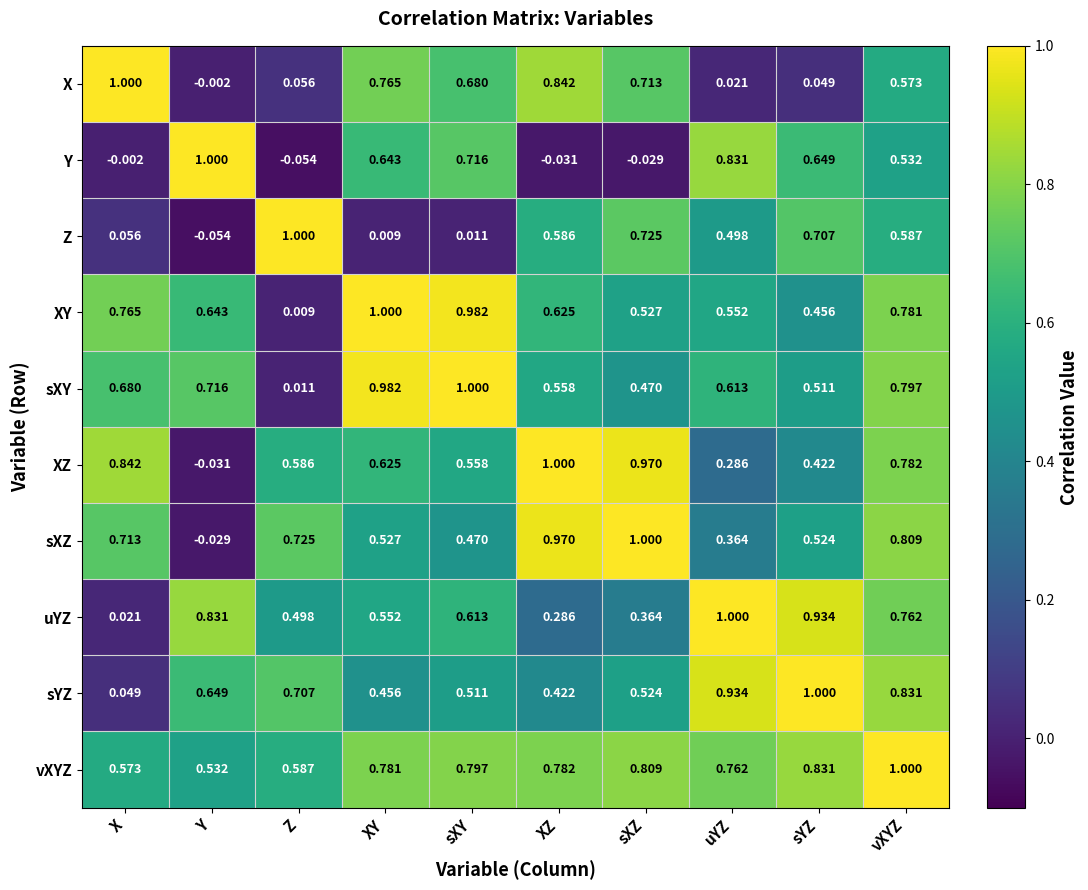

Between XY and XZ, which series saw the biggest shift?

Y